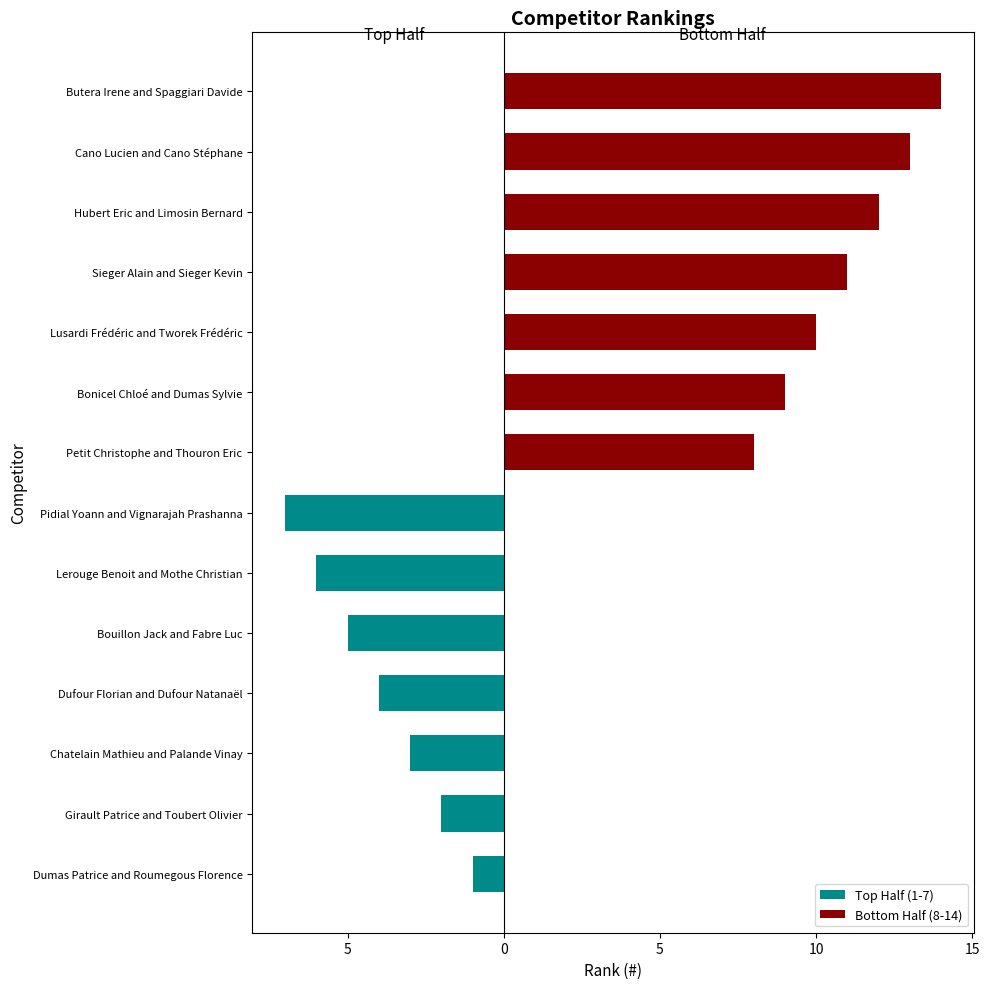

Which series has the largest total across all categories?

Bottom Half (8-14)